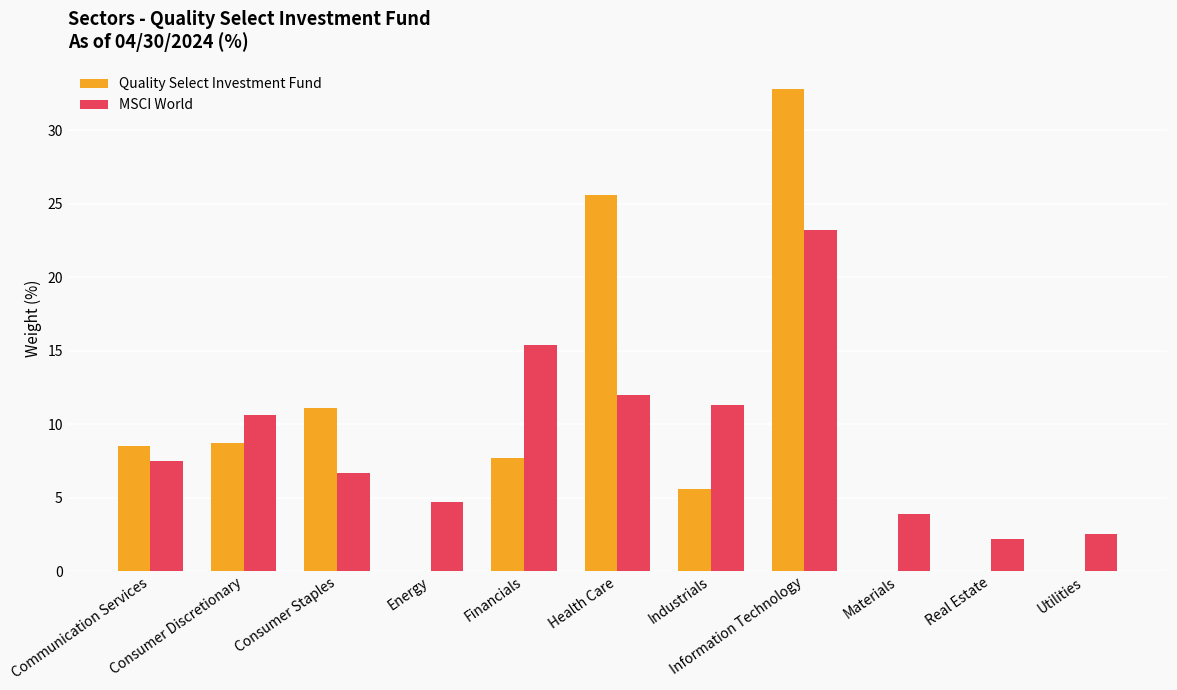

How many groups of bars are there?

11